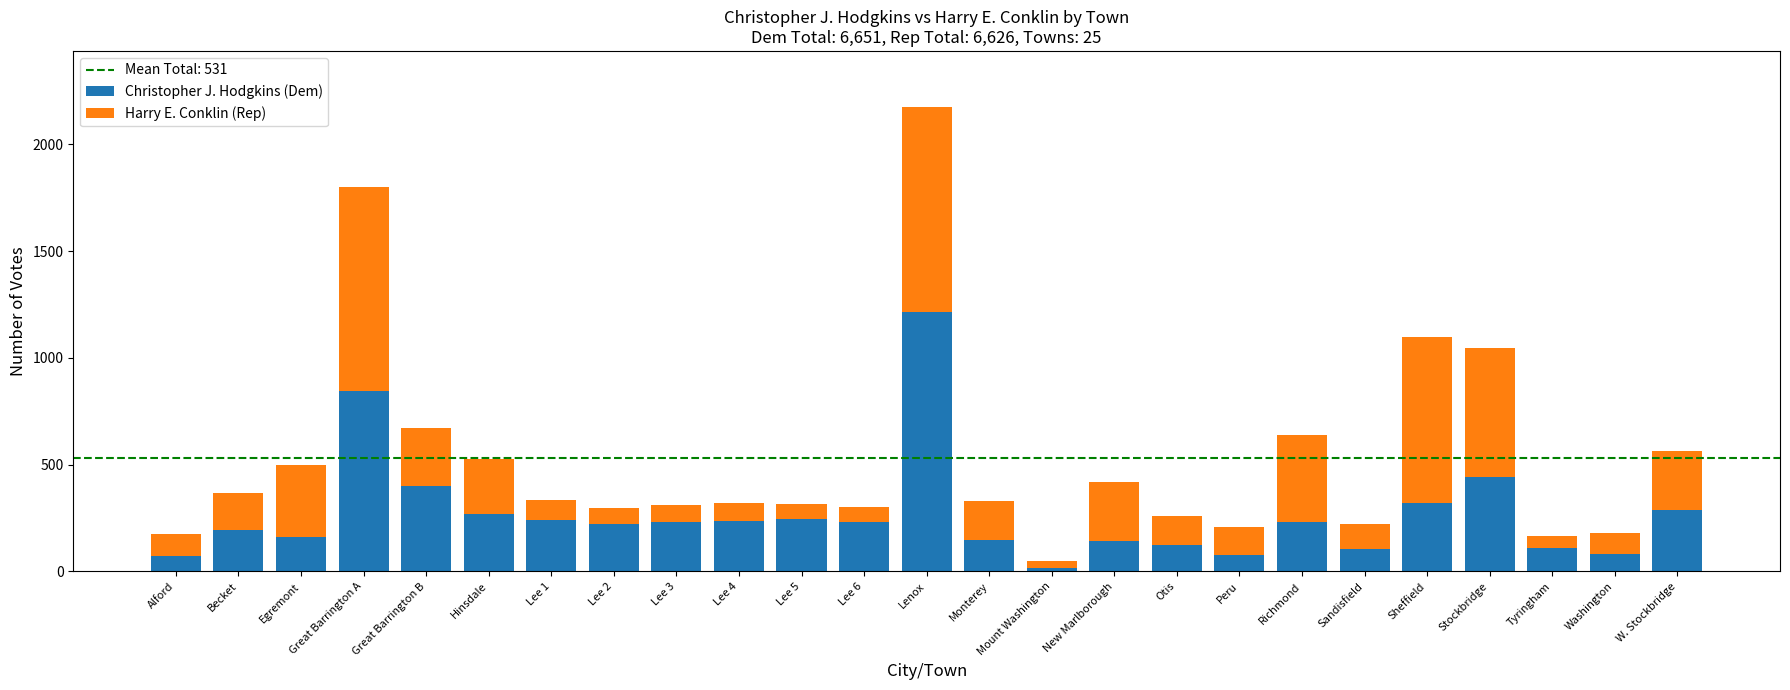

What is the difference between the second highest and second lowest values in the Christopher J. Hodgkins (Dem) series?

775